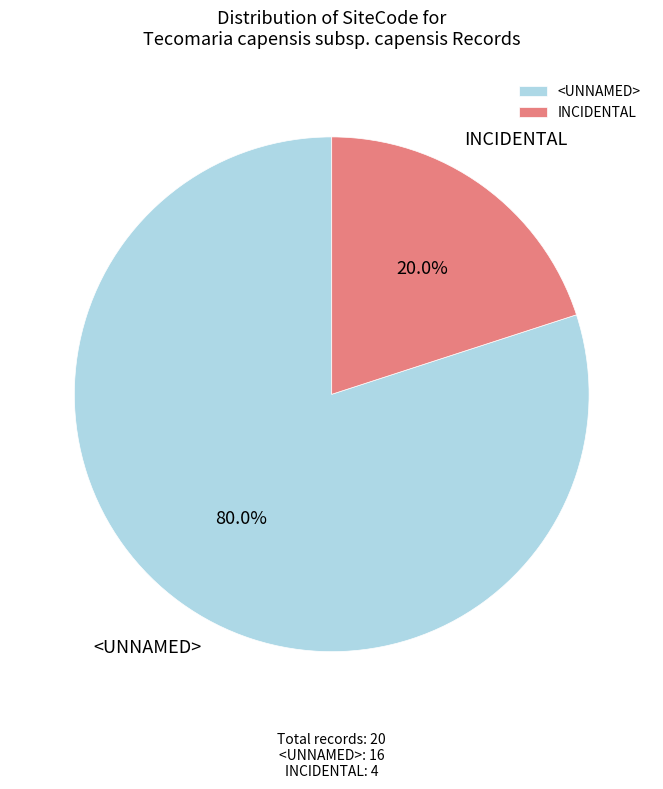

What is the smallest slice in the pie chart?

INCIDENTAL